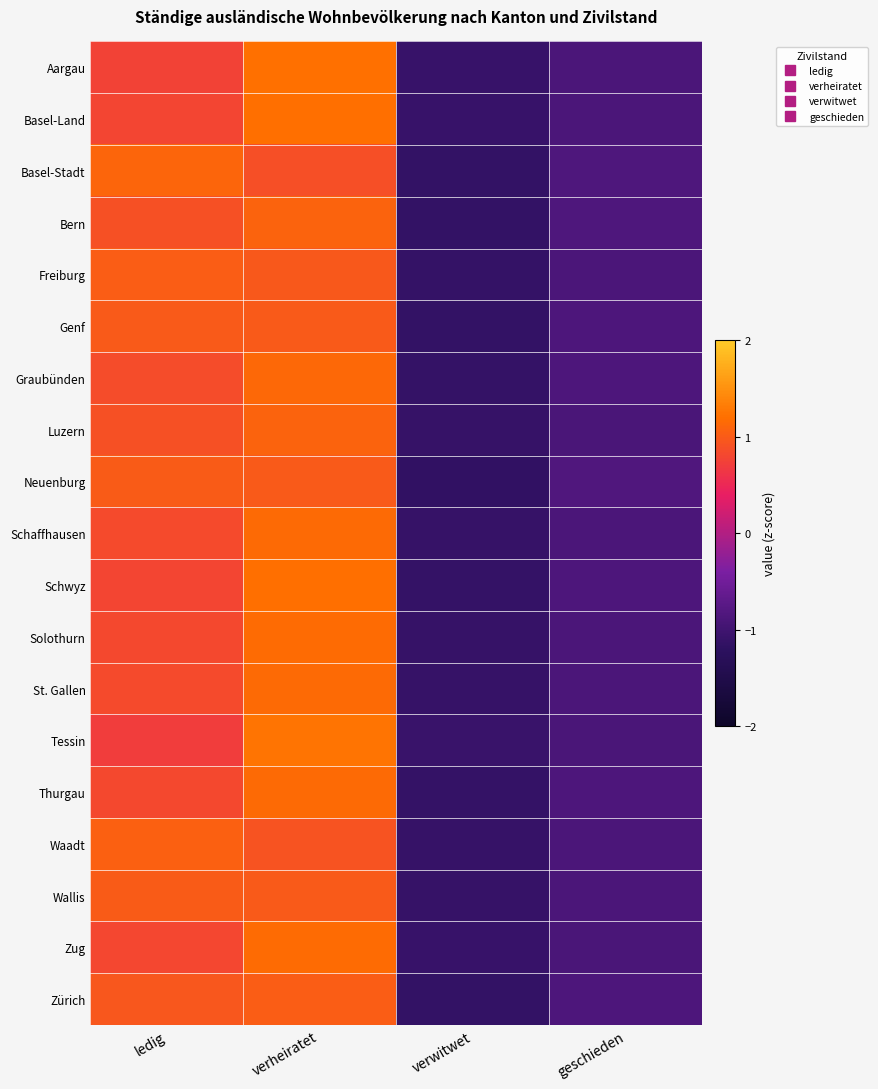

Reading left to right, list all the values displayed in this chart.

Aargau: ledig=0.8	verheiratet=1.2	verwitwet=-1.1	geschieden=-0.9
Basel-Land: ledig=0.8	verheiratet=1.2	verwitwet=-1.1	geschieden=-0.9
Basel-Stadt: ledig=1.1	verheiratet=0.9	verwitwet=-1.1	geschieden=-0.9
Bern: ledig=0.9	verheiratet=1.1	verwitwet=-1.1	geschieden=-0.8
Freiburg: ledig=1.0	verheiratet=1.0	verwitwet=-1.1	geschieden=-0.9
Genf: ledig=1.0	verheiratet=1.0	verwitwet=-1.1	geschieden=-0.9
Graubünden: ledig=0.9	verheiratet=1.1	verwitwet=-1.1	geschieden=-0.9
Luzern: ledig=0.9	verheiratet=1.1	verwitwet=-1.1	geschieden=-0.9
Neuenburg: ledig=1.0	verheiratet=1.0	verwitwet=-1.2	geschieden=-0.8
Schaffhausen: ledig=0.8	verheiratet=1.1	verwitwet=-1.1	geschieden=-0.9
Schwyz: ledig=0.8	verheiratet=1.2	verwitwet=-1.1	geschieden=-0.9
Solothurn: ledig=0.8	verheiratet=1.2	verwitwet=-1.1	geschieden=-0.9
St. Gallen: ledig=0.8	verheiratet=1.1	verwitwet=-1.1	geschieden=-0.9
Tessin: ledig=0.7	verheiratet=1.2	verwitwet=-1.1	geschieden=-0.9
Thurgau: ledig=0.8	verheiratet=1.2	verwitwet=-1.1	geschieden=-0.9
Waadt: ledig=1.1	verheiratet=0.9	verwitwet=-1.1	geschieden=-0.9
Wallis: ledig=1.0	verheiratet=1.0	verwitwet=-1.1	geschieden=-0.9
Zug: ledig=0.8	verheiratet=1.2	verwitwet=-1.1	geschieden=-0.9
Zürich: ledig=1.0	verheiratet=1.0	verwitwet=-1.1	geschieden=-0.9